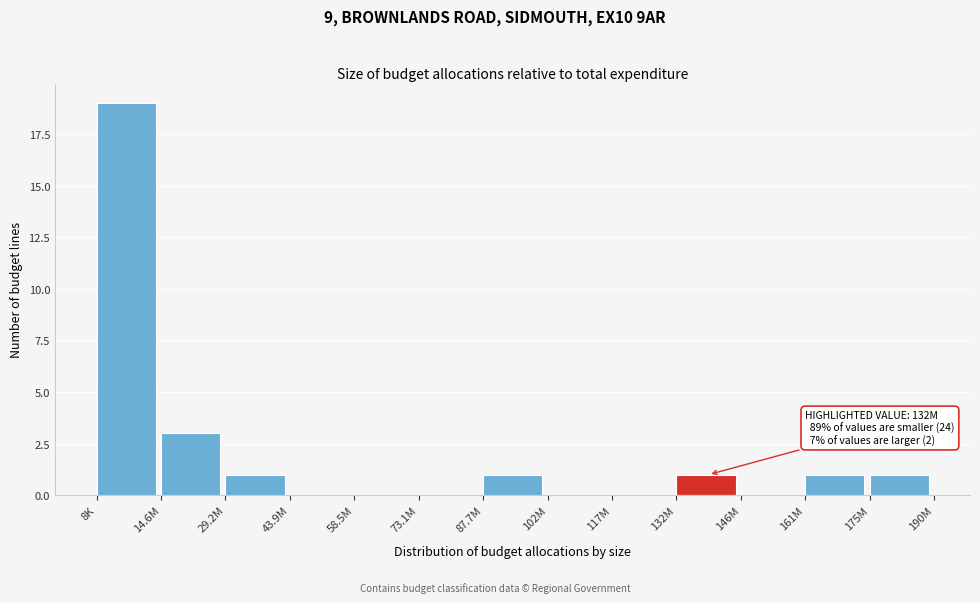

Reading left to right, extract all data points from this chart.

8K=19	14.6M=3	29.2M=1	43.9M=0	58.5M=0	73.1M=0	87.7M=1	102M=0	117M=0	132M=1	146M=0	161M=1	175M=1